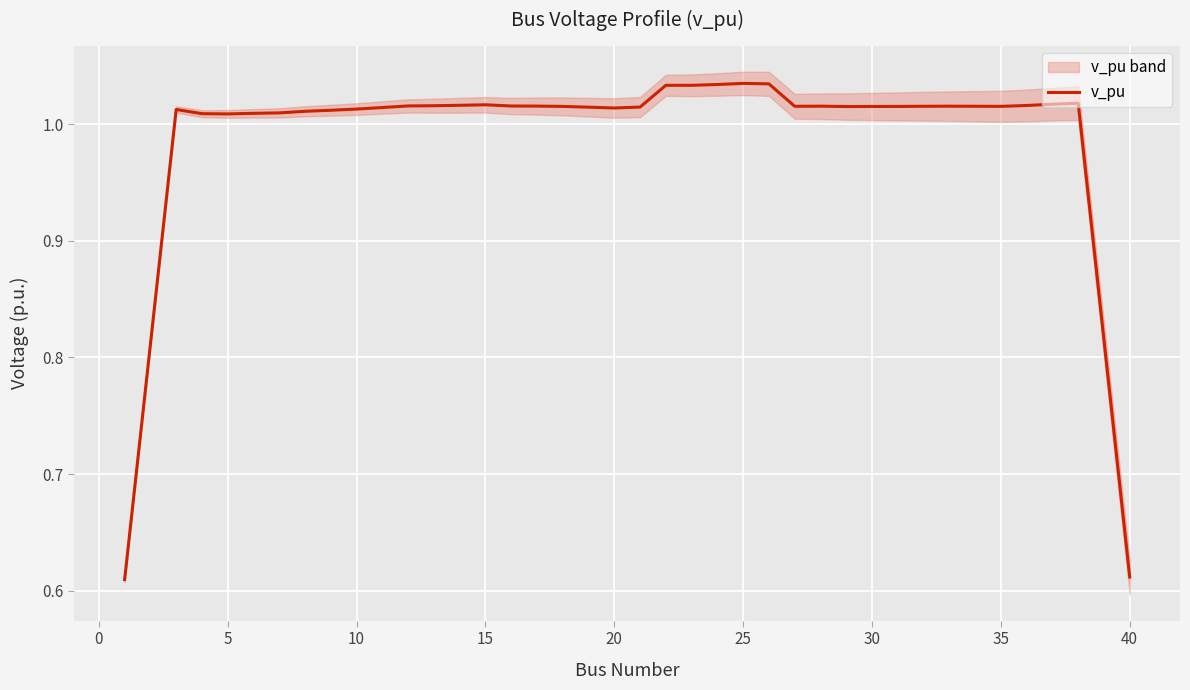

How many points are lower than both their immediate neighbors (excluding endpoints)?

5